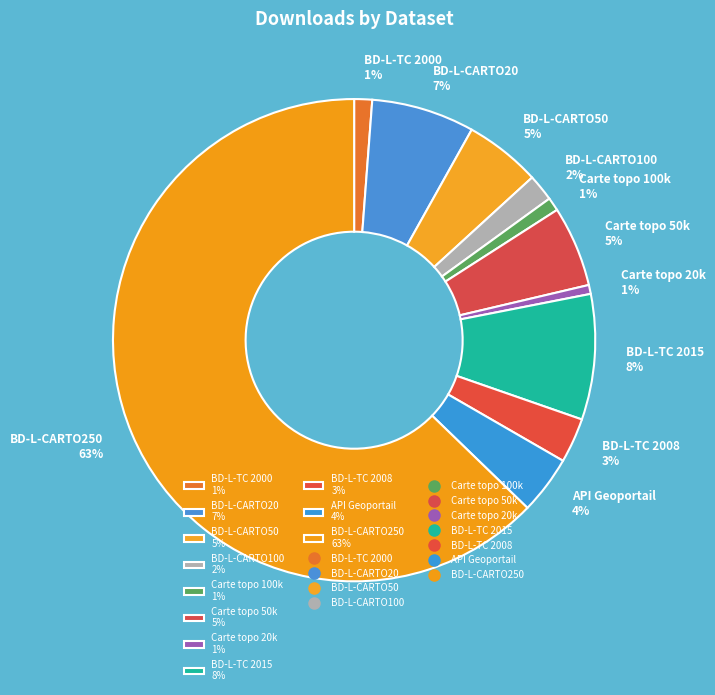

Do Carte topo 50k 5% and BD-L-CARTO50 5% together represent more than half of the pie?

No